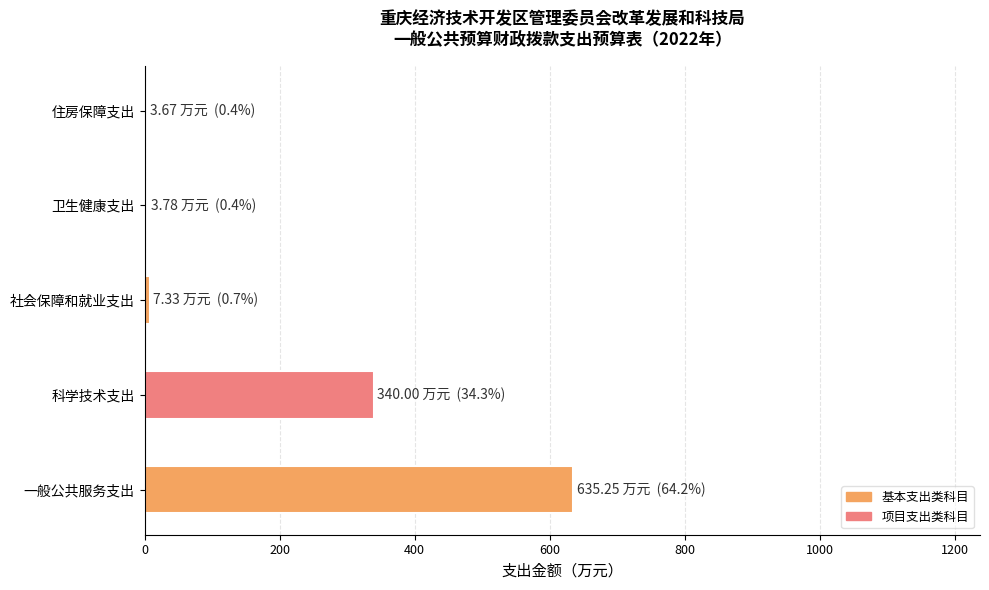

Is it true that the value at 科学技术支出 is 526.9?

False